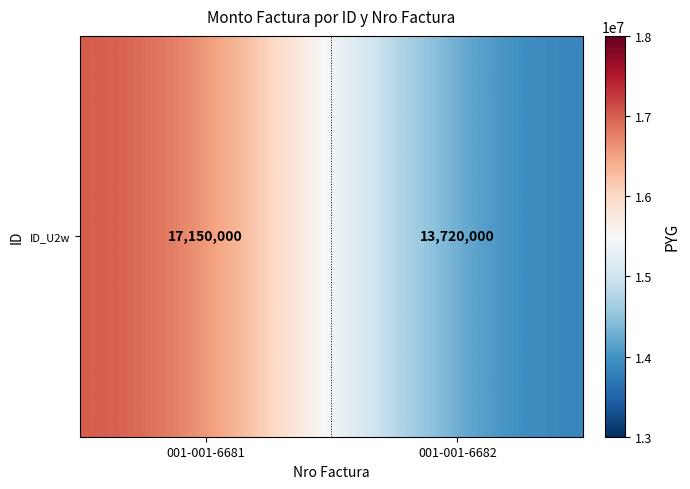

List the labels in order of value, smallest first.

001-001-6682, 001-001-6681